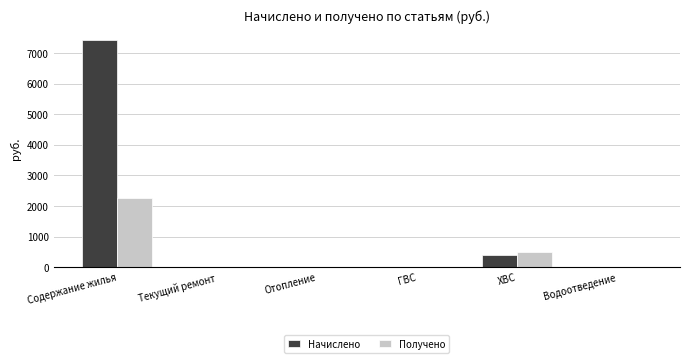

Where is Начислено nearest to the value 3718?

ХВС